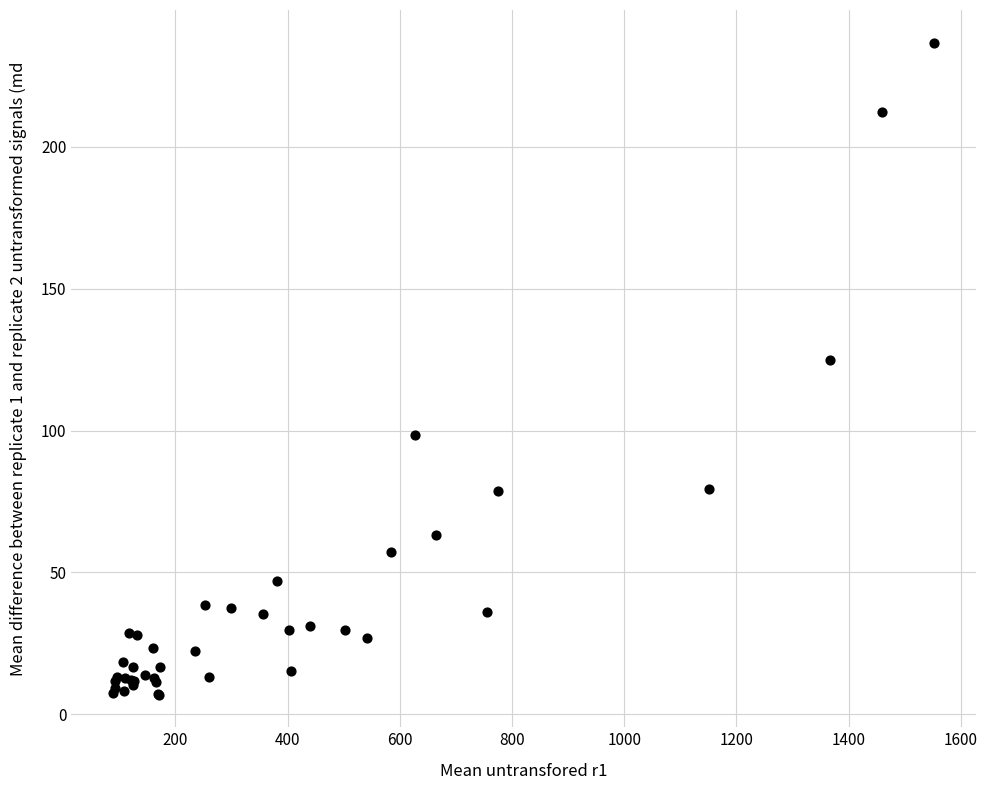

What Y value in the scatter plot is closest to 121?

124.7